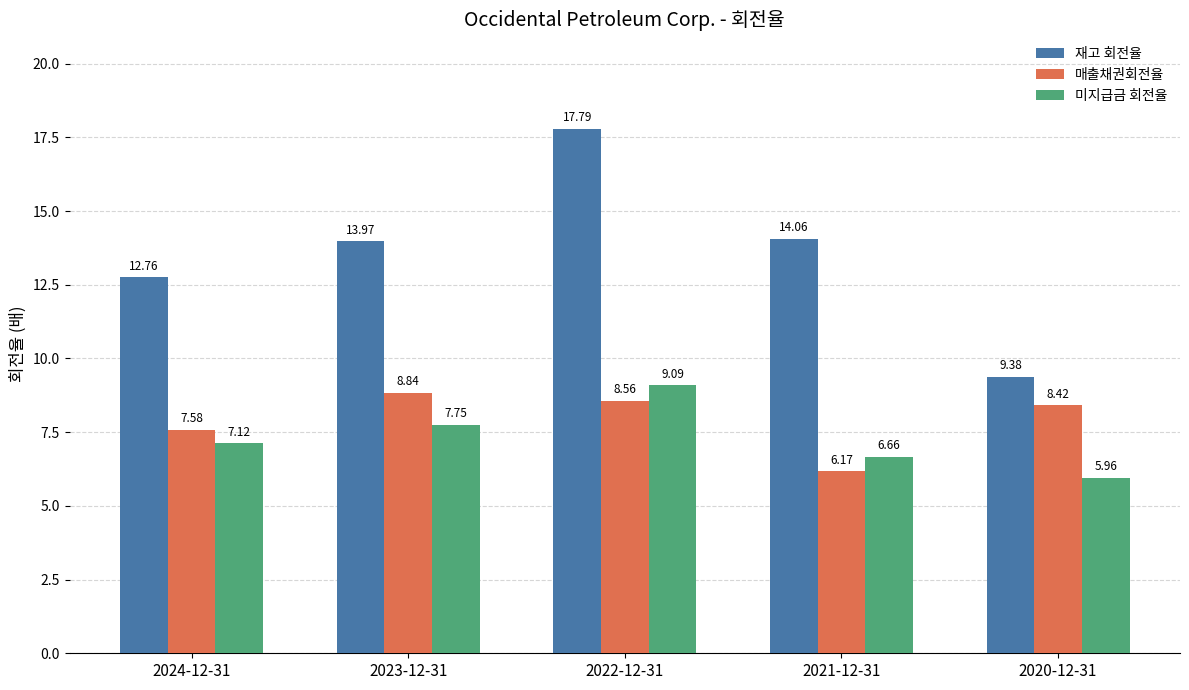

What is the value of the 재고 회전율 bar at the 4th from the left?

14.1